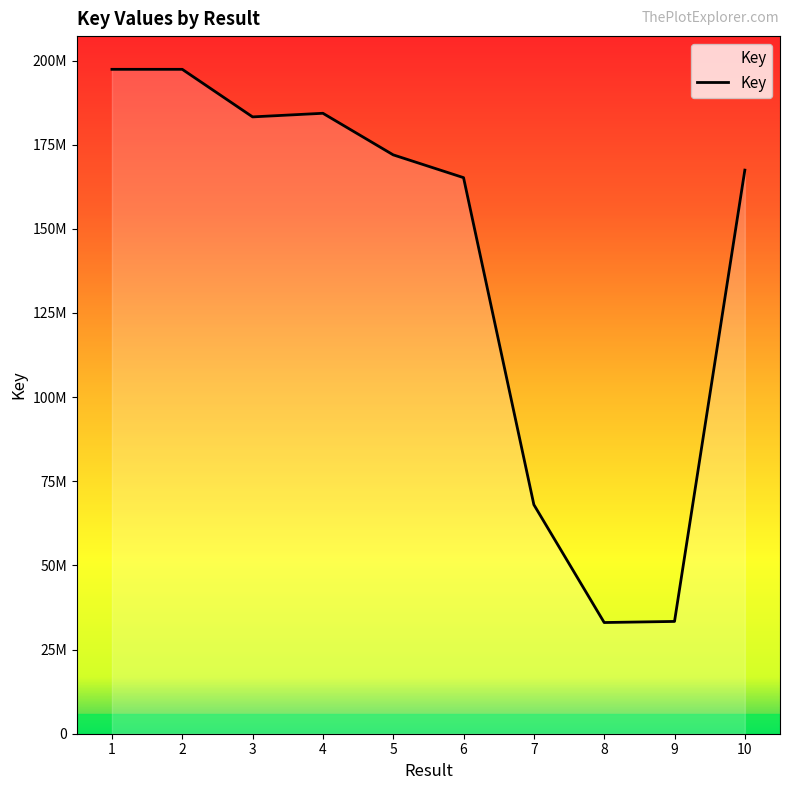

Does the chart have visible grid lines?

No